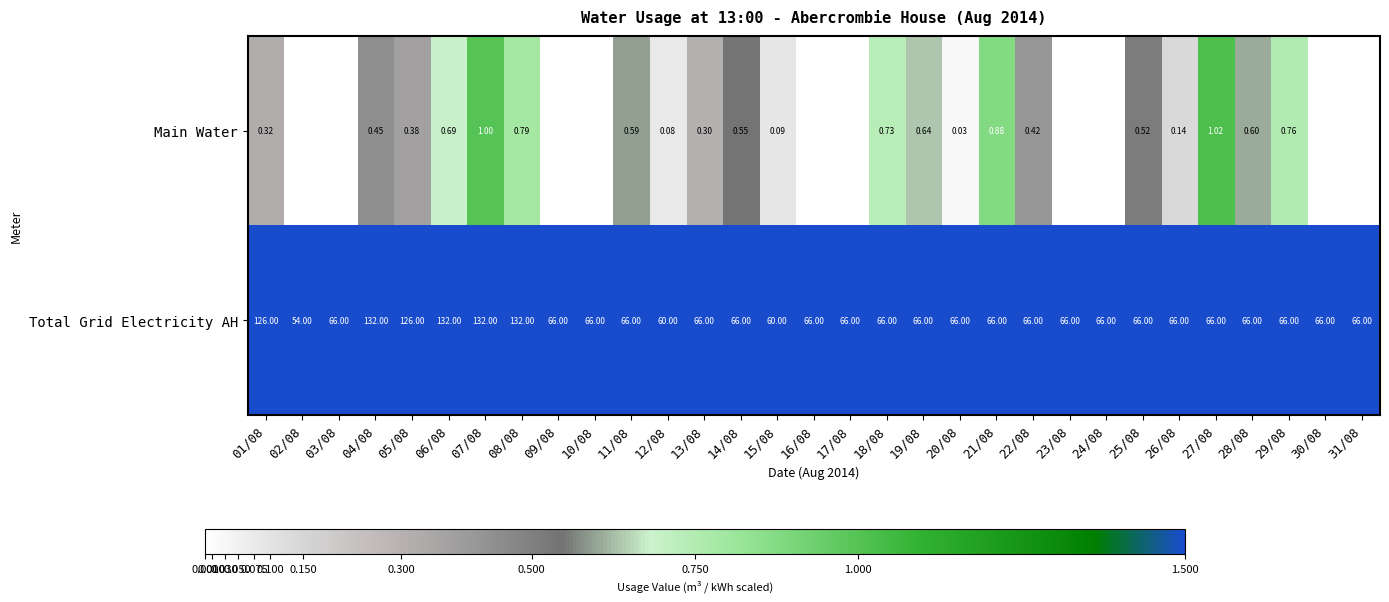

Between 01/08 and 20/08, which series saw the biggest shift?

Total Grid Electricity AH